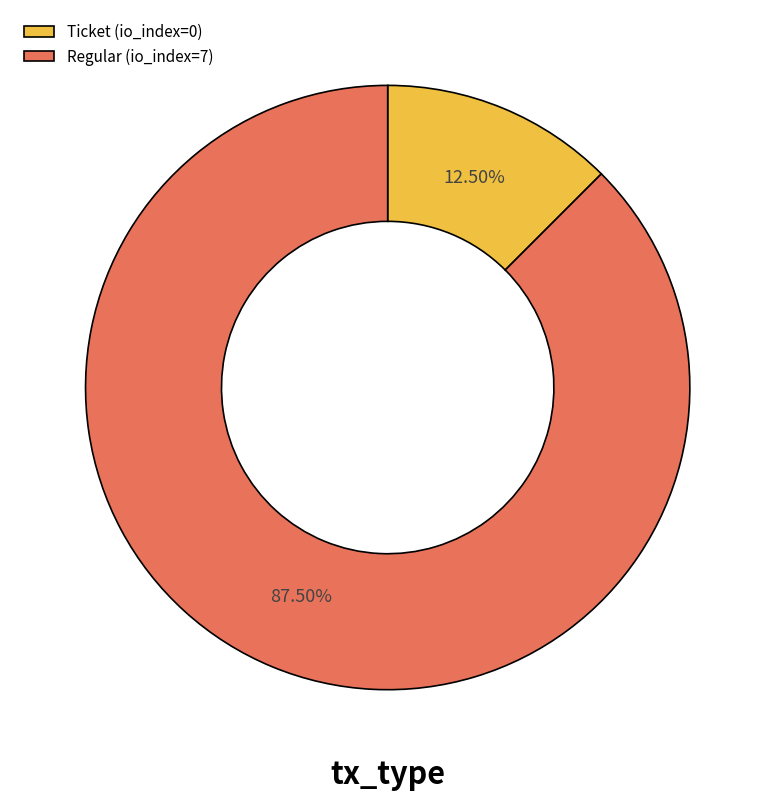

Is Regular the majority of the pie?

Yes